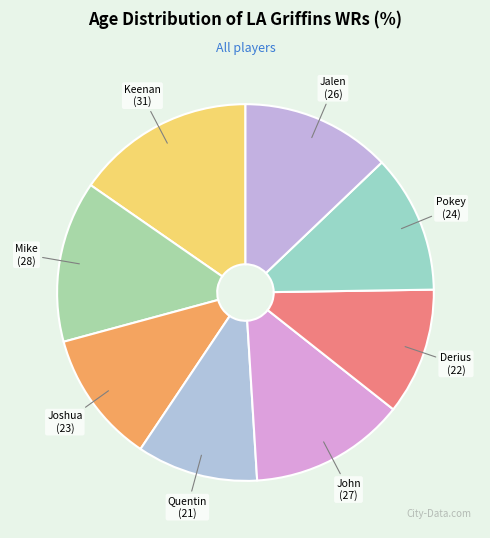

What is the ratio of the value at Jalen to the value at Keenan?

0.8